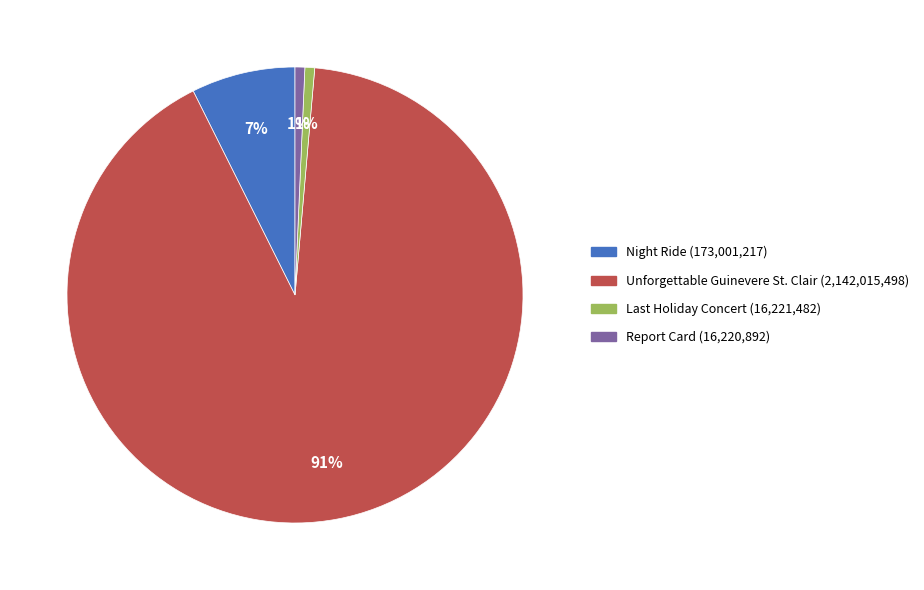

To the nearest percent, what portion does Report Card (16,220,892) represent?

1%